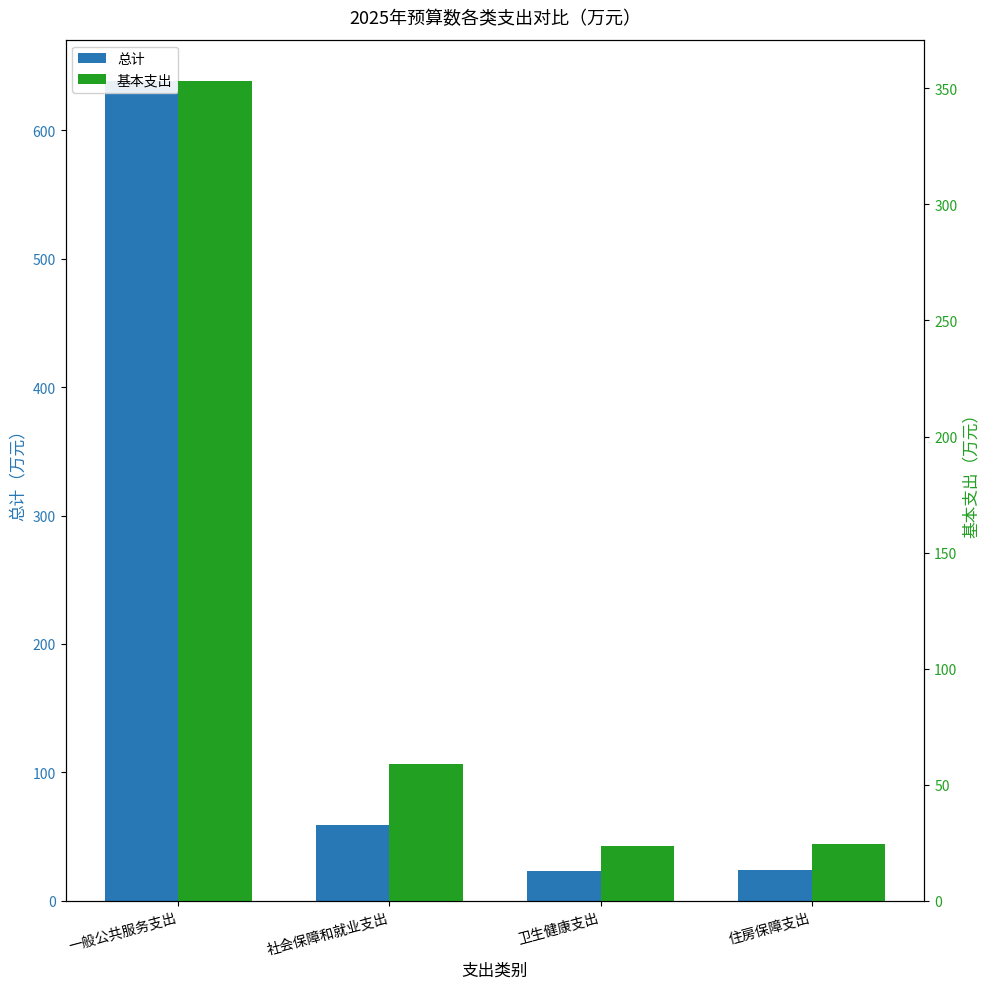

Reading left to right, extract all data points from this chart.

总计: 一般公共服务支出=638.5	社会保障和就业支出=59.1	卫生健康支出=23.5	住房保障支出=24.4
基本支出: 一般公共服务支出=353.3	社会保障和就业支出=59.1	卫生健康支出=23.5	住房保障支出=24.4